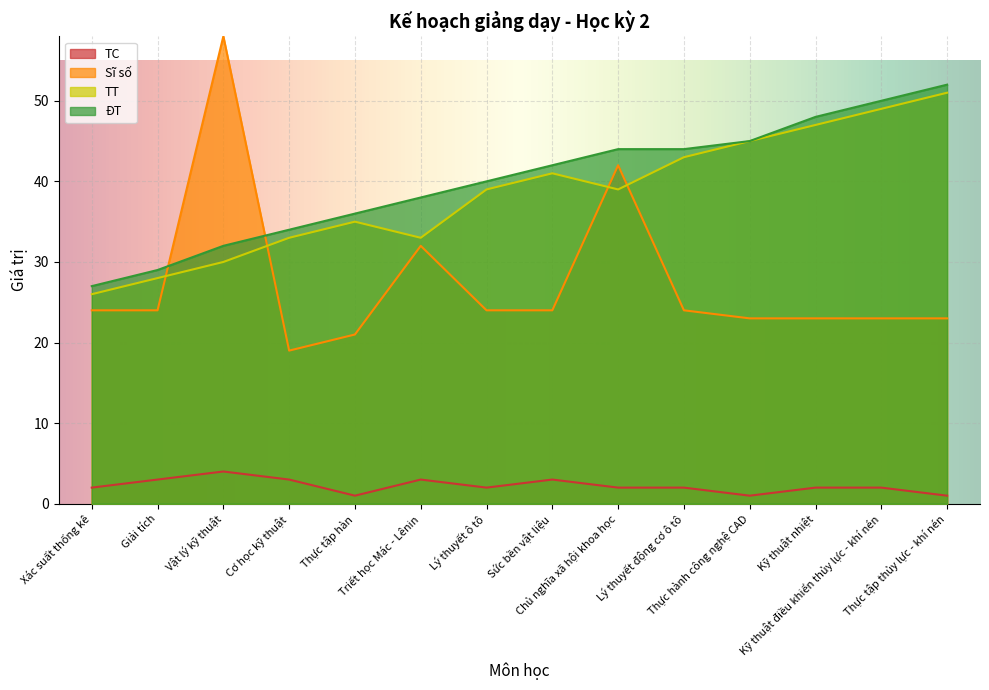

Rank the categories by Sĩ số value from highest to lowest.

Vật lý kỹ thuật, Chủ nghĩa xã hội khoa học, Triết học Mác - Lênin, Xác suất thống kê, Giải tích, Lý thuyết ô tô, Sức bền vật liệu, Lý thuyết động cơ ô tô, Thực hành công nghệ CAD, Kỹ thuật nhiệt, Kỹ thuật điều khiển thủy lực - khí nén, Thực tập thủy lực - khí nén, Thực tập hàn, Cơ học kỹ thuật